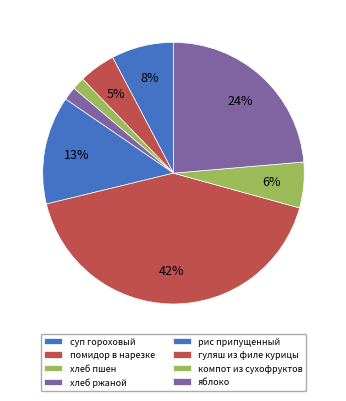

Which has a higher value, хлеб ржаной or хлеб пшен?

хлеб ржаной